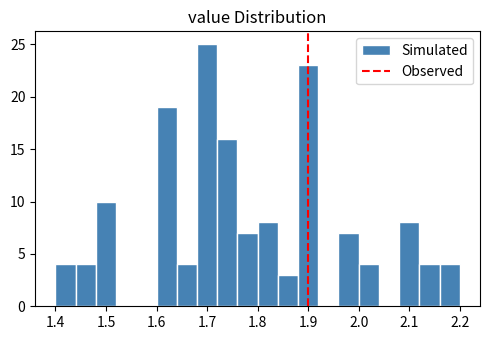

Over which range of the x-axis is the bar tallest?

1.68 to 1.72